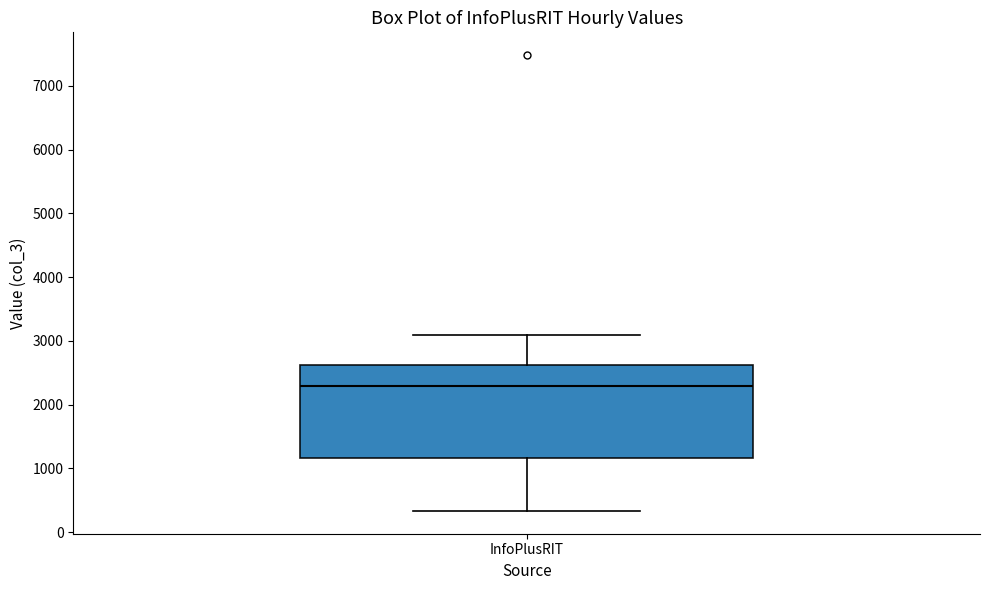

Read this box plot against the y-axis: the position of the median line, the range covered by the box, and the ends of both whiskers. The values are not printed on the chart, so give them approximately, as read against the axis.

median 2300, box 1200 to 2600, whiskers 300 to 3100